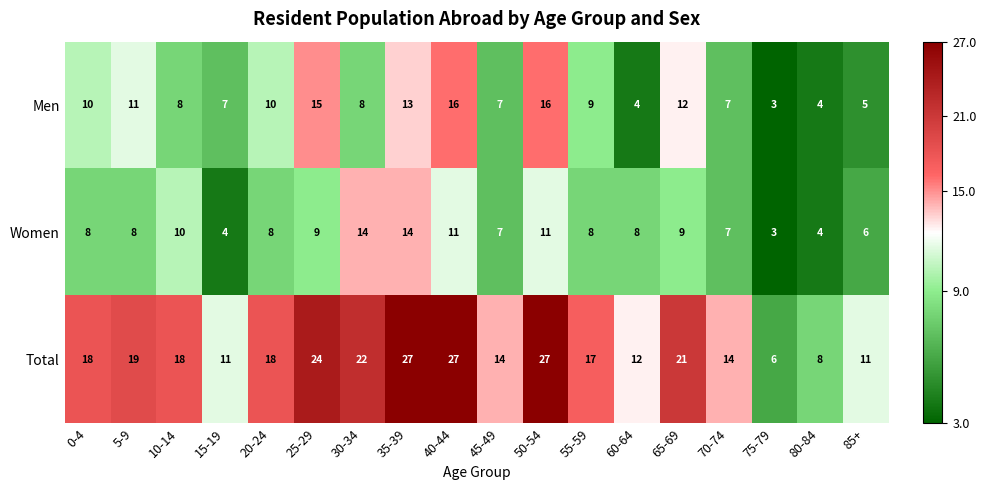

What is the minimum value for Women?

3